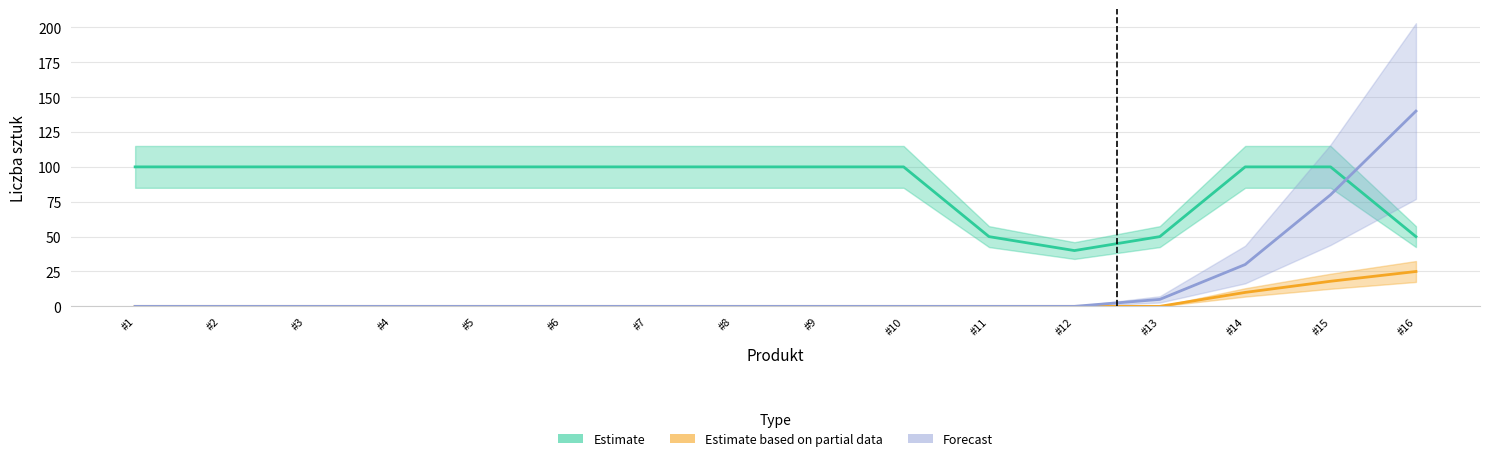

List the series in order of their overall mean, lowest first.

Estimate based on partial data, Forecast, Estimate